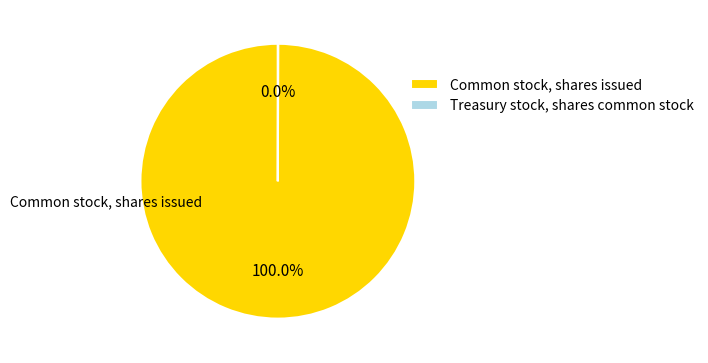

What is the largest slice in the pie chart?

Common stock, shares issued